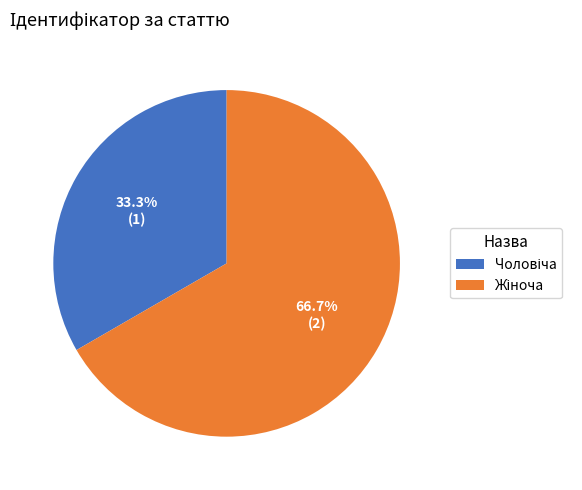

Is there a majority slice in this chart?

Yes